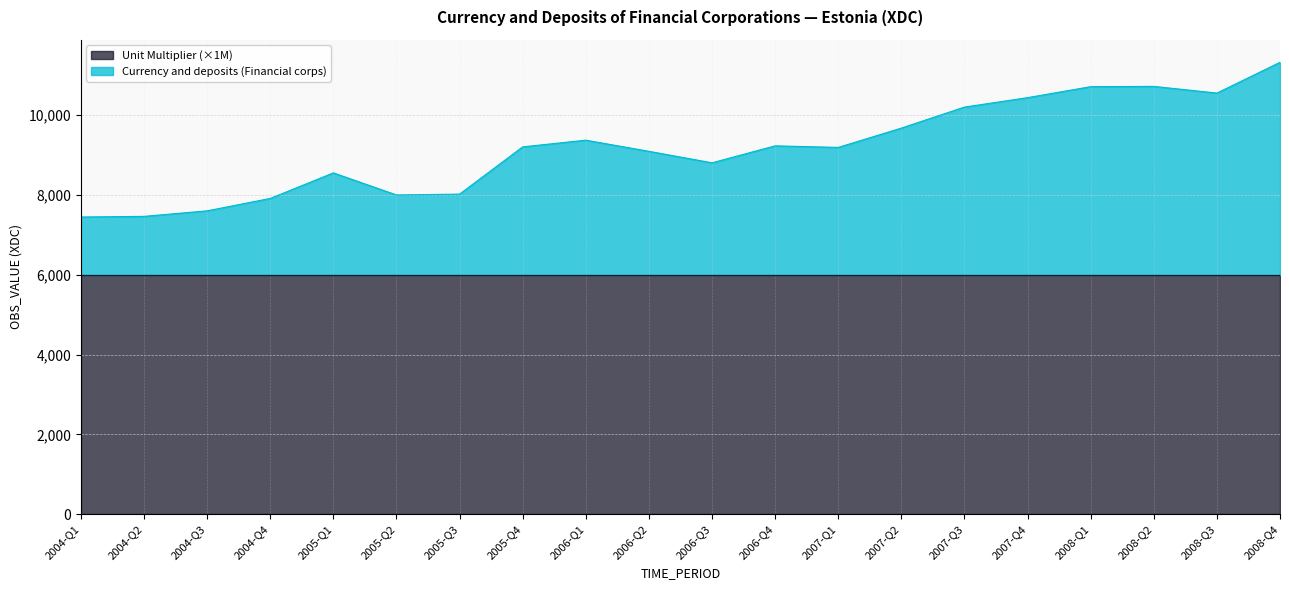

Read the value at 2004-Q4.

7914.1